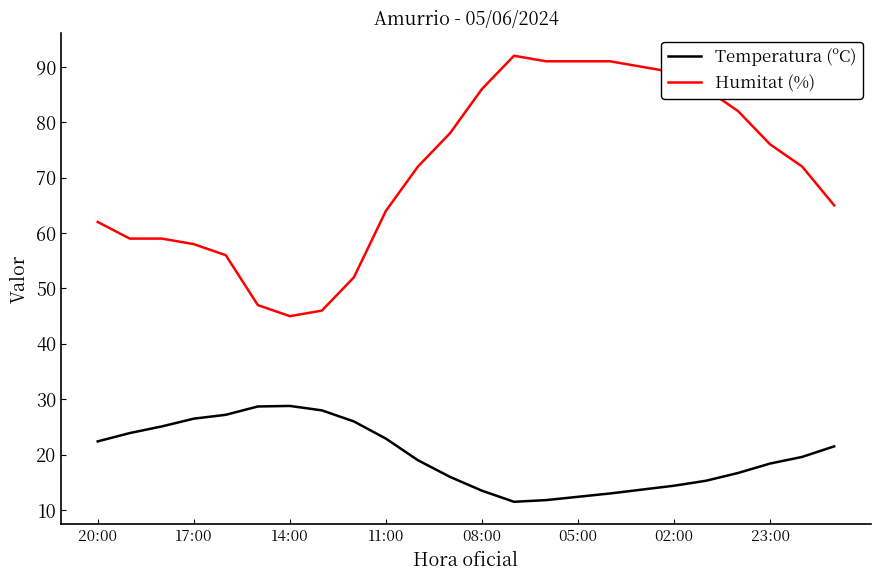

What is the maximum value for Humitat (%)?

92.0